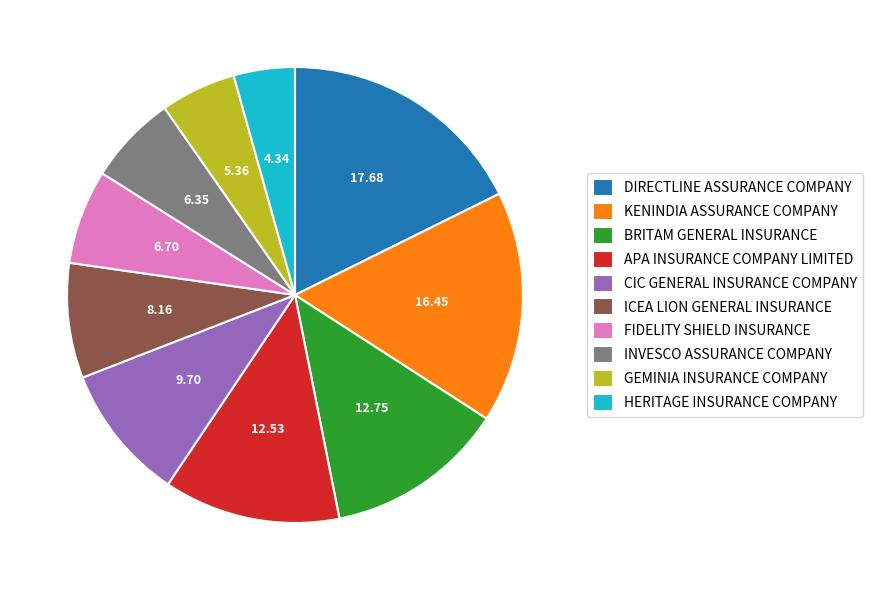

Combined, do APA INSURANCE COMPANY LIMITED and GEMINIA INSURANCE COMPANY account for over 50%?

No